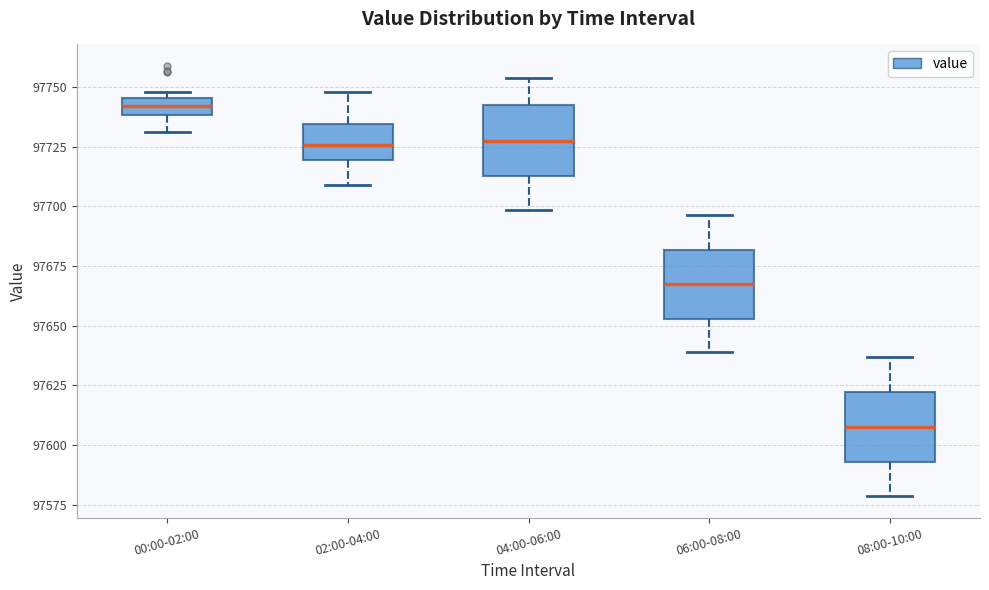

Which box has the lowest median line?

08:00-10:00